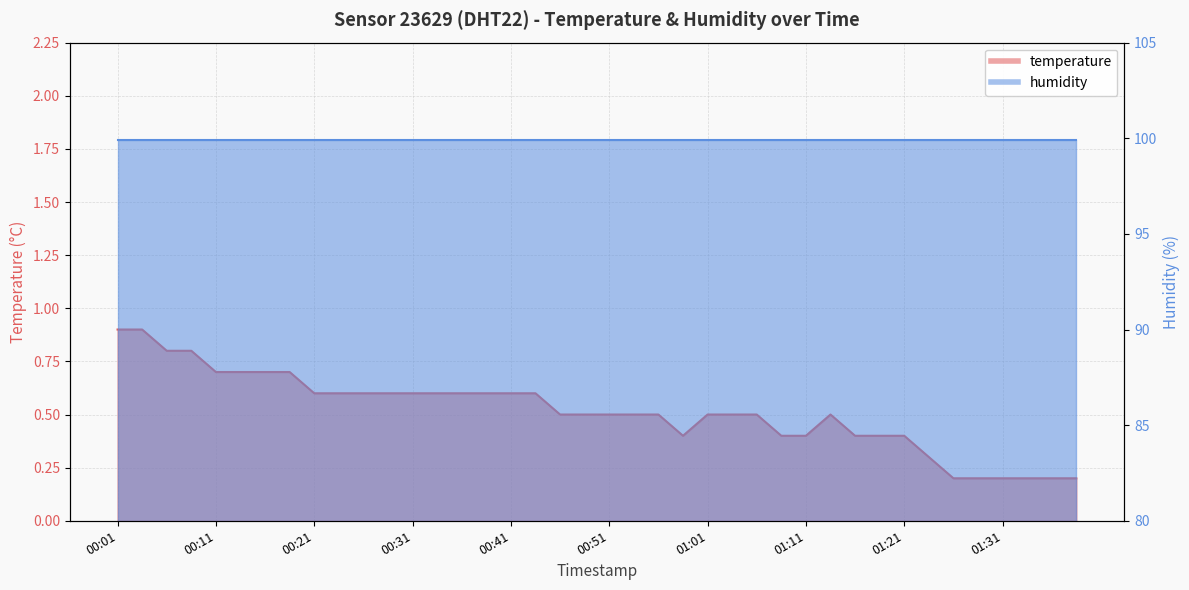

Count the values in the range 0 to 1.

40